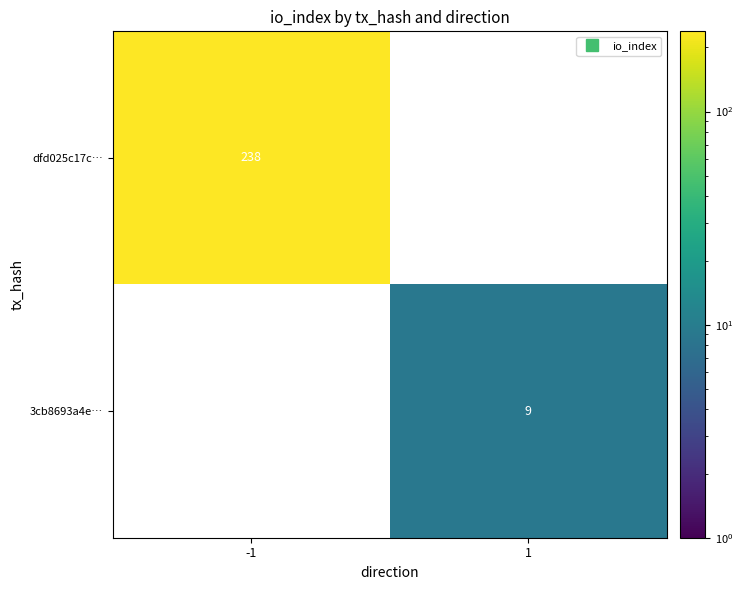

What is the maximum value shown in the chart?

238.0